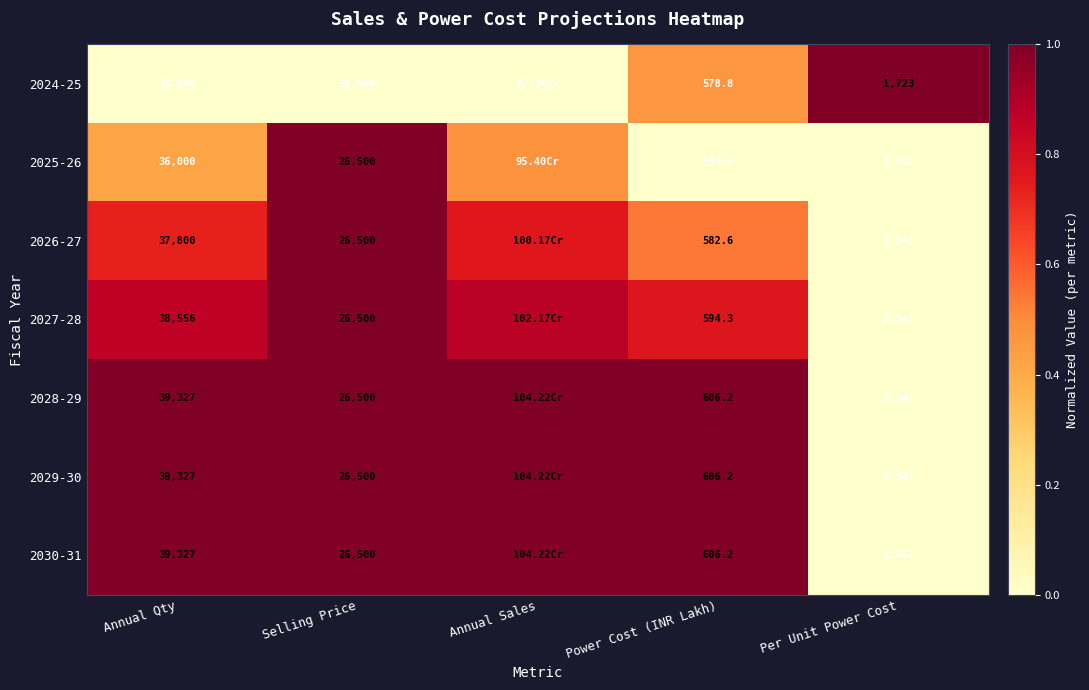

Between Annual Sales and Annual Qty, which is larger?

Annual Sales